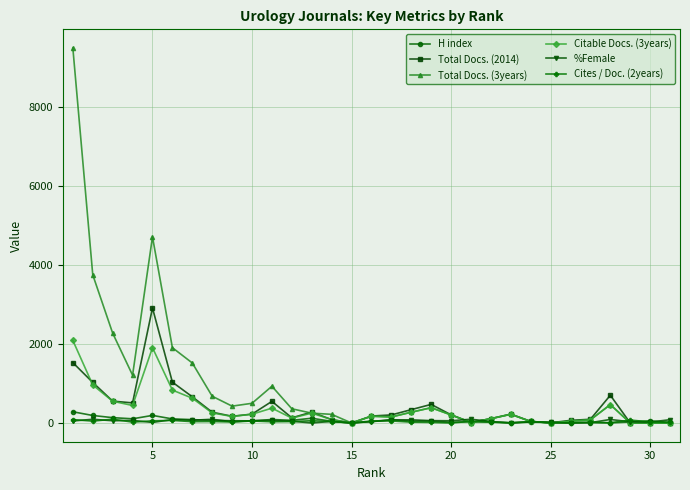

What are all the series names shown in the legend?

H index, Total Docs. (2014), Total Docs. (3years), Citable Docs. (3years), %Female, Cites / Doc. (2years)